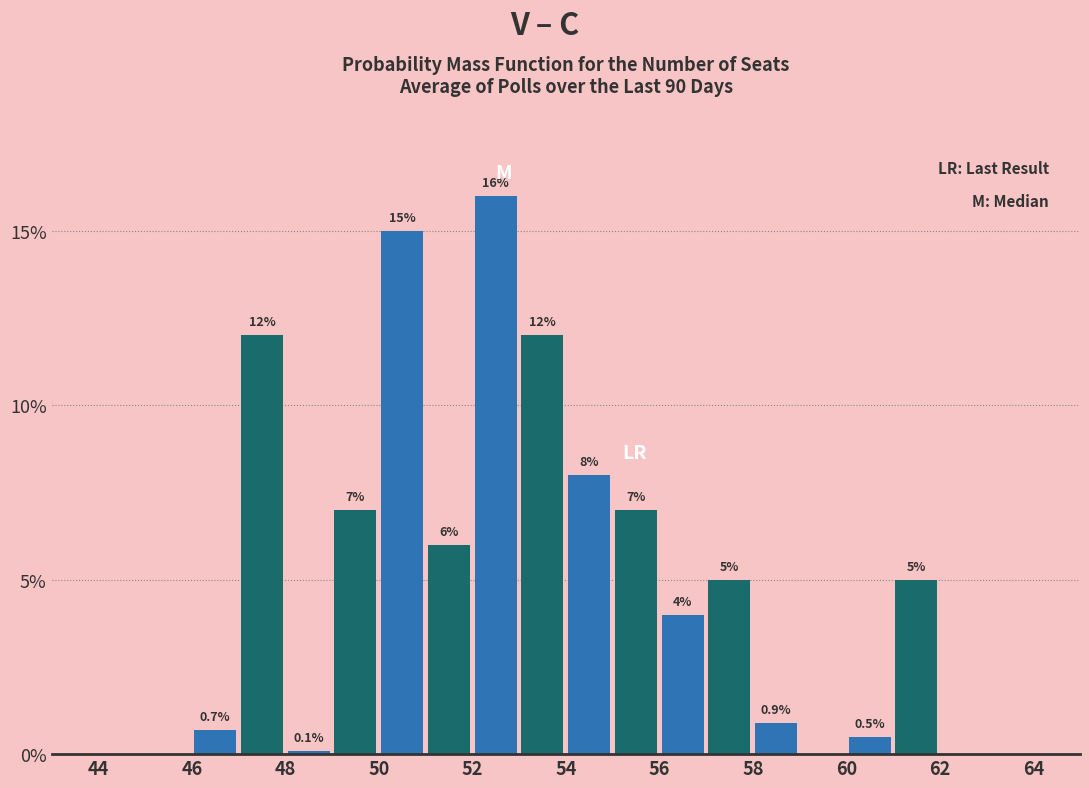

What is the maximum value shown in the chart?

16.0